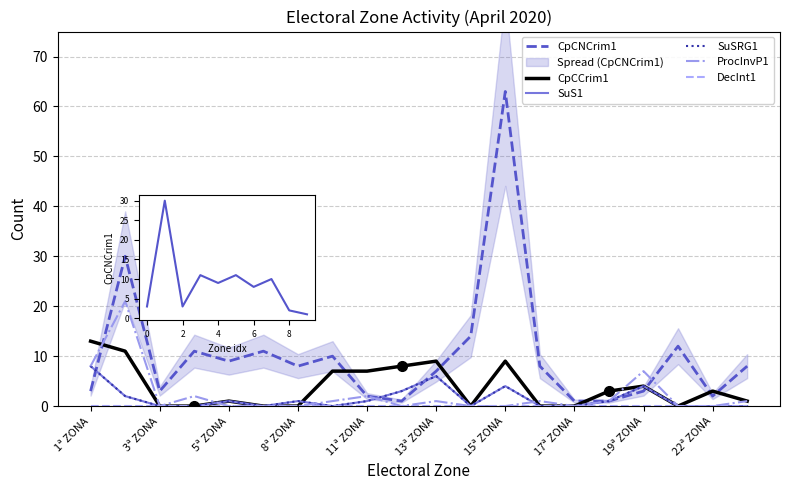

Count the SuSRG1 values in the range 0 to 3.

16